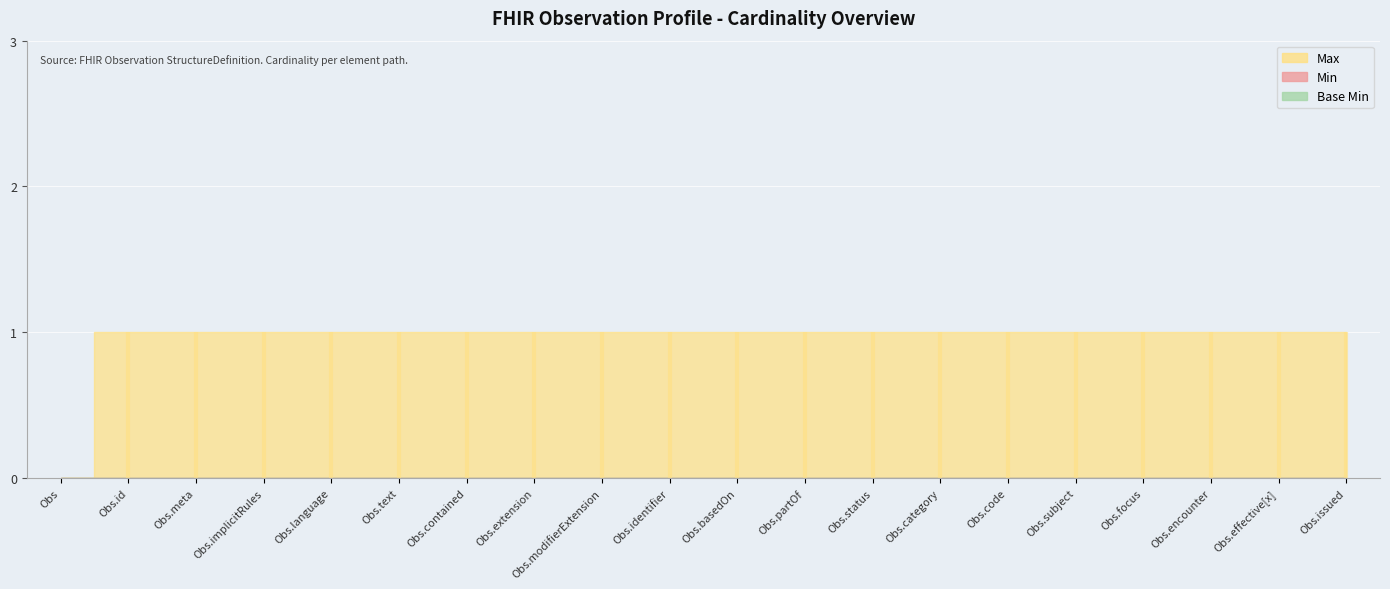

Is the value of Max at Observation greater than the value of Base Min at Observation.implicitRules?

No